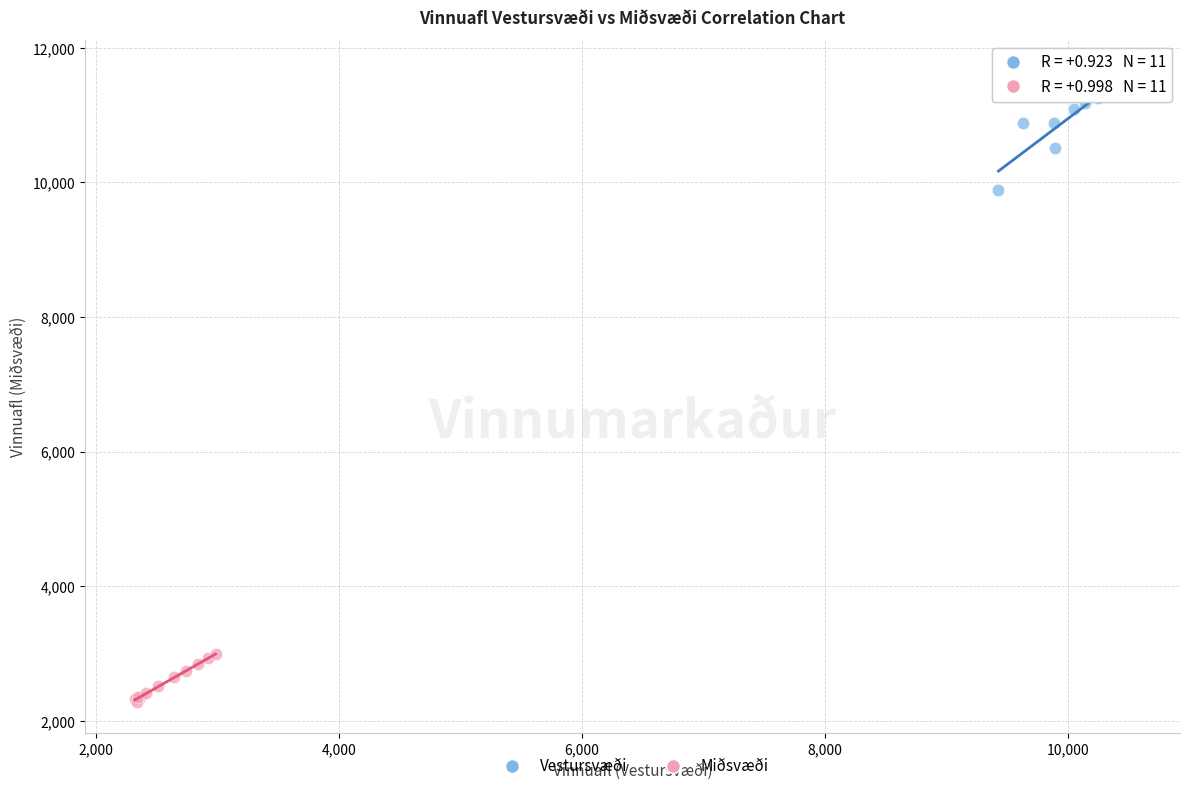

Which series has the widest spread of Y values?

Vestursvæði